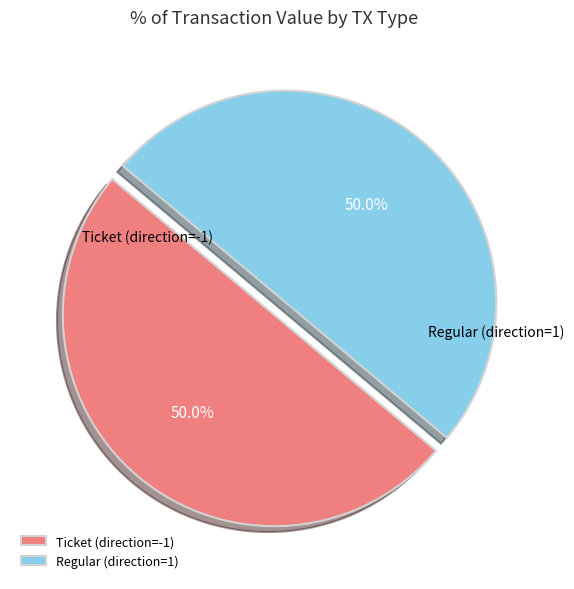

To the nearest percent, what percentage of the pie is Regular?

50%